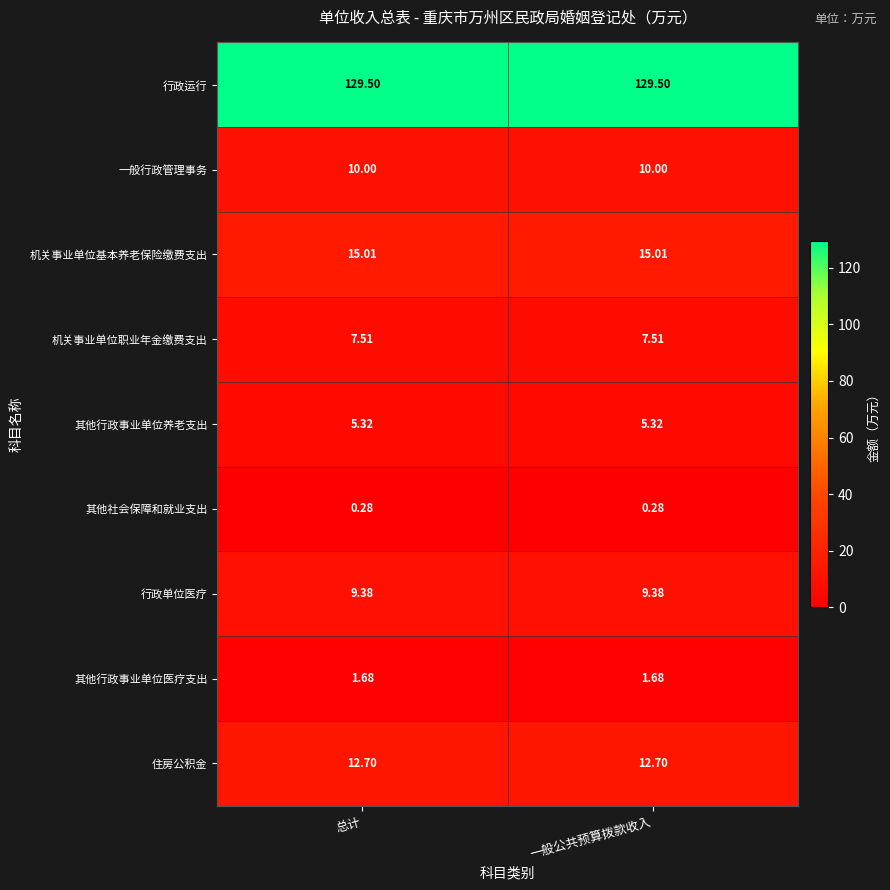

Rank the series by their maximum value, from highest to lowest.

行政运行, 机关事业单位基本养老保险缴费支出, 住房公积金, 一般行政管理事务, 行政单位医疗, 机关事业单位职业年金缴费支出, 其他行政事业单位养老支出, 其他行政事业单位医疗支出, 其他社会保障和就业支出